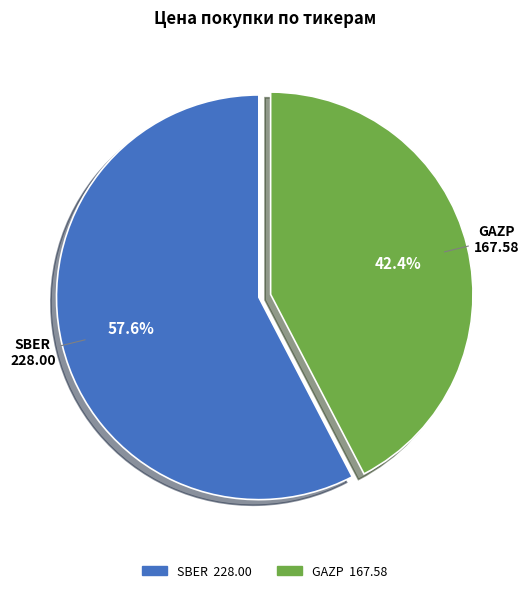

How many segments does this pie chart have?

2